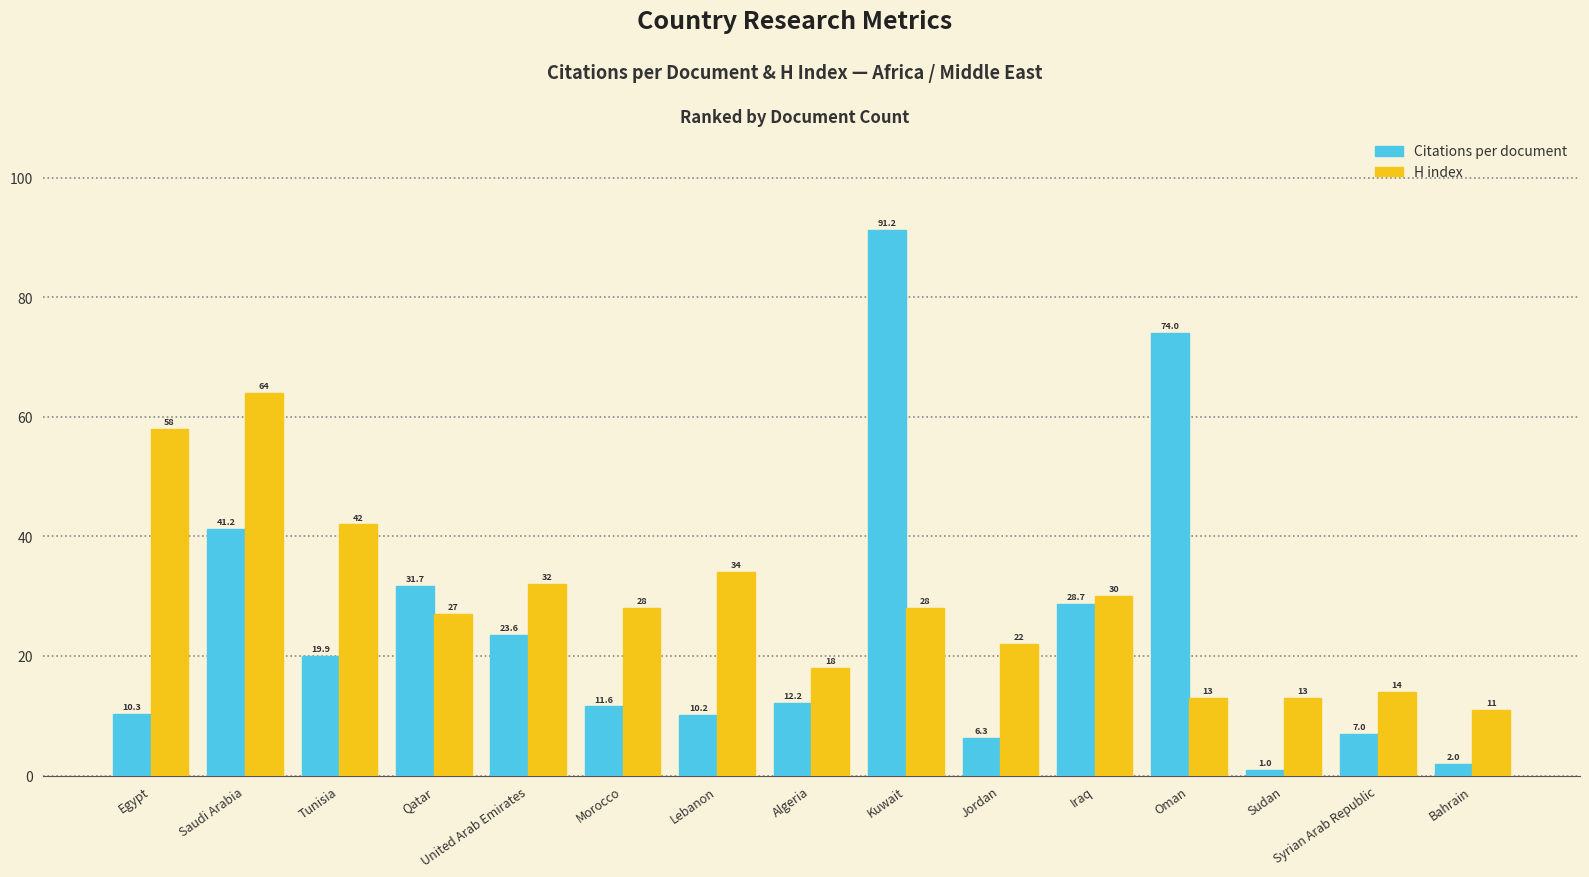

What position from the left is United Arab Emirates?

5